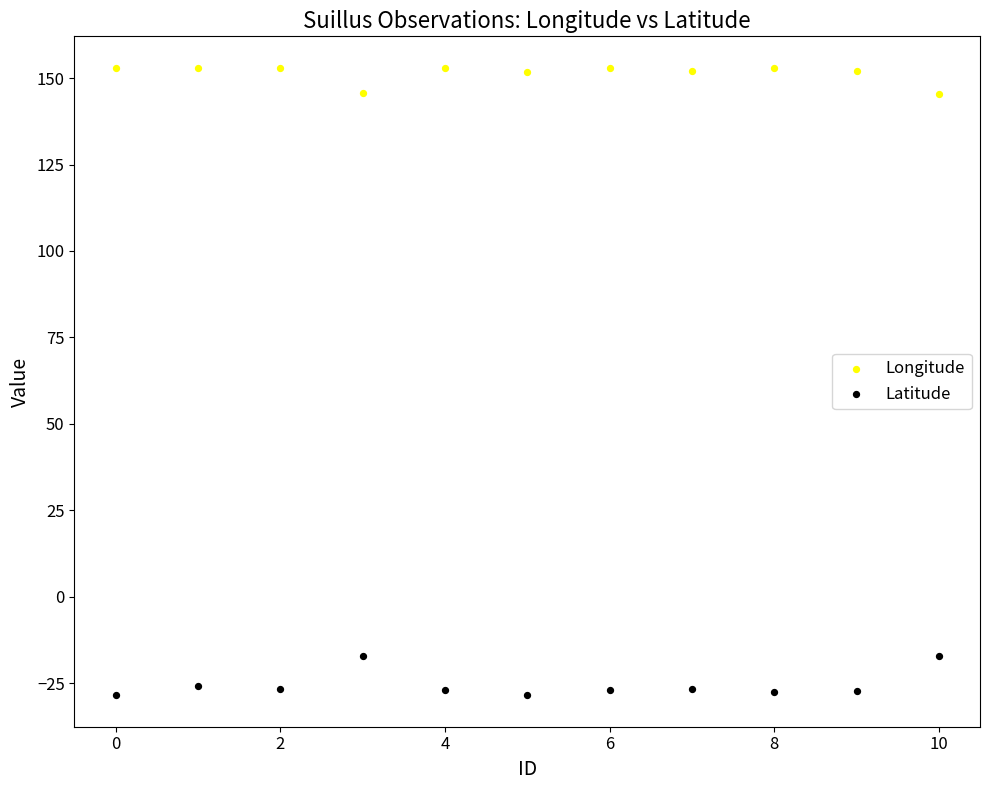

Which series has the largest Y range (max minus min)?

Latitude